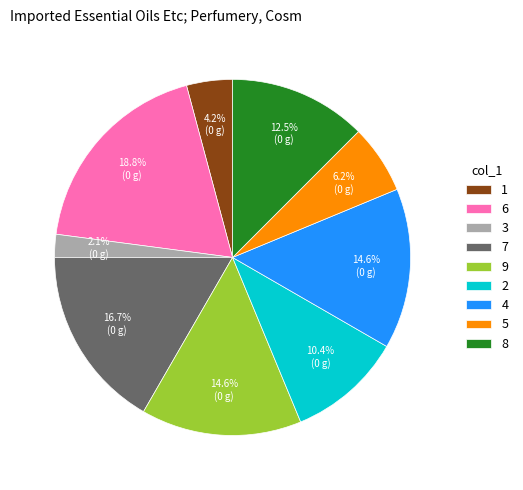

Combined, do 6 and 4 account for over 50%?

No